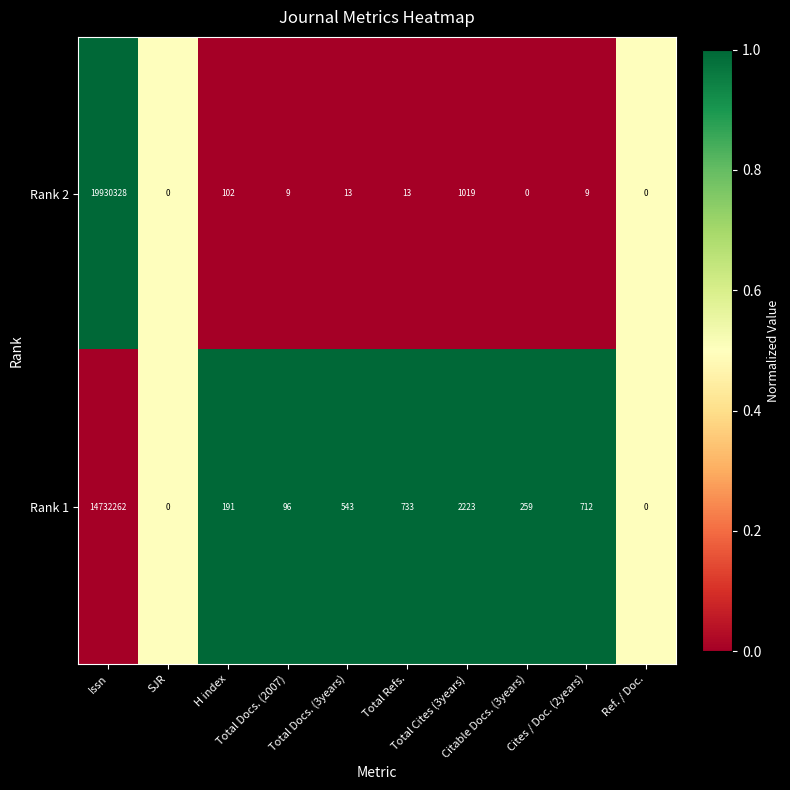

Which series has the largest total across all categories?

Rank 2